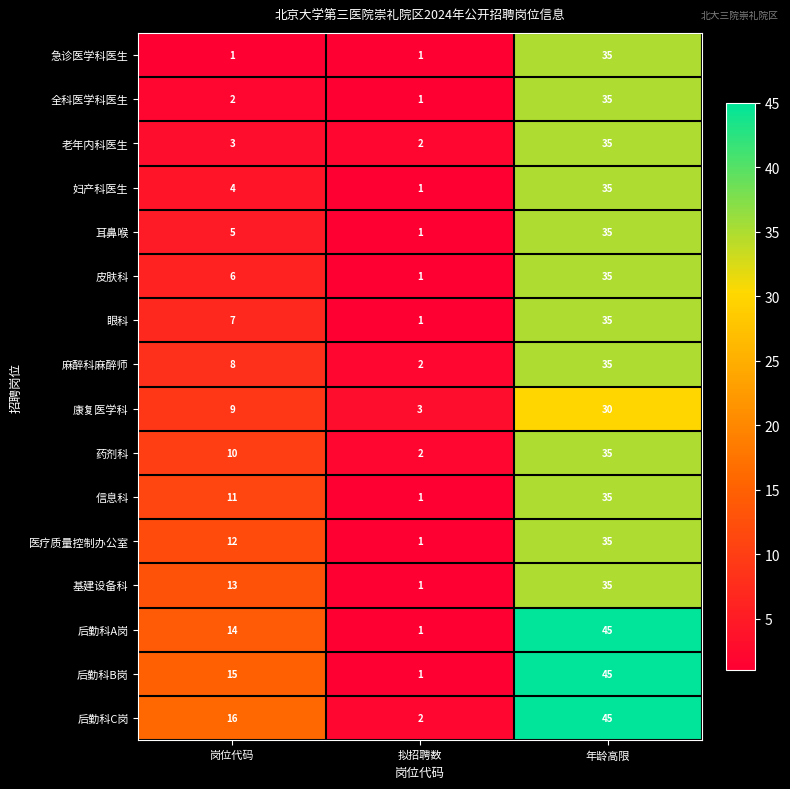

List the labels in order of 眼科 value, smallest first.

拟招聘数, 岗位代码, 年龄高限